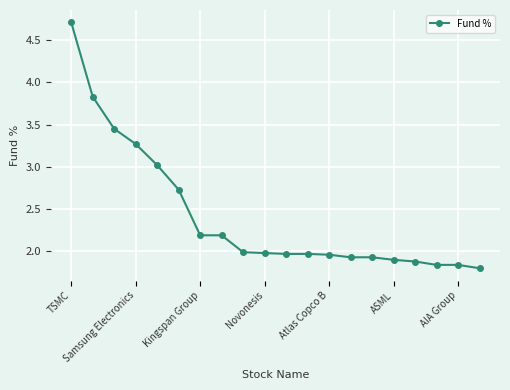

What is the difference between the maximum and second lowest values?

2.9